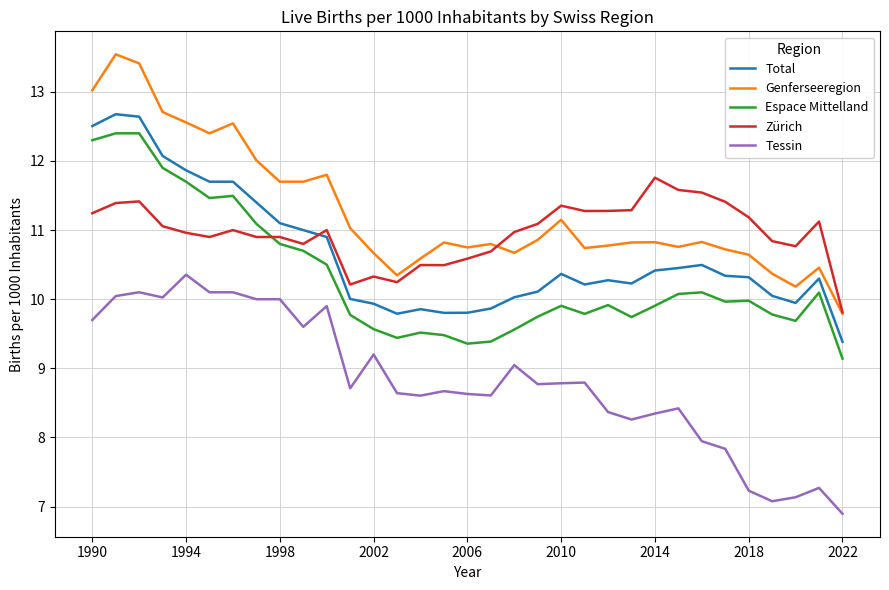

How many lines are shown in the chart?

5